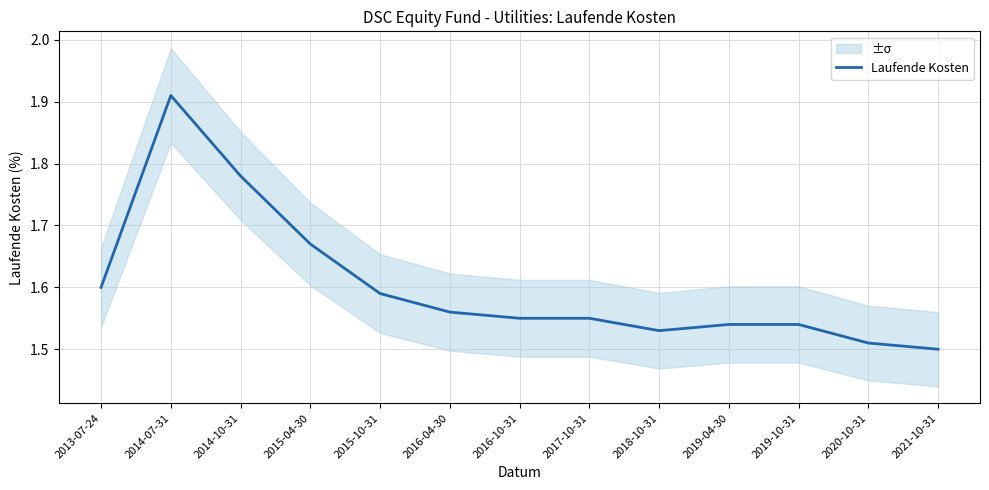

What is the average value?

1.6